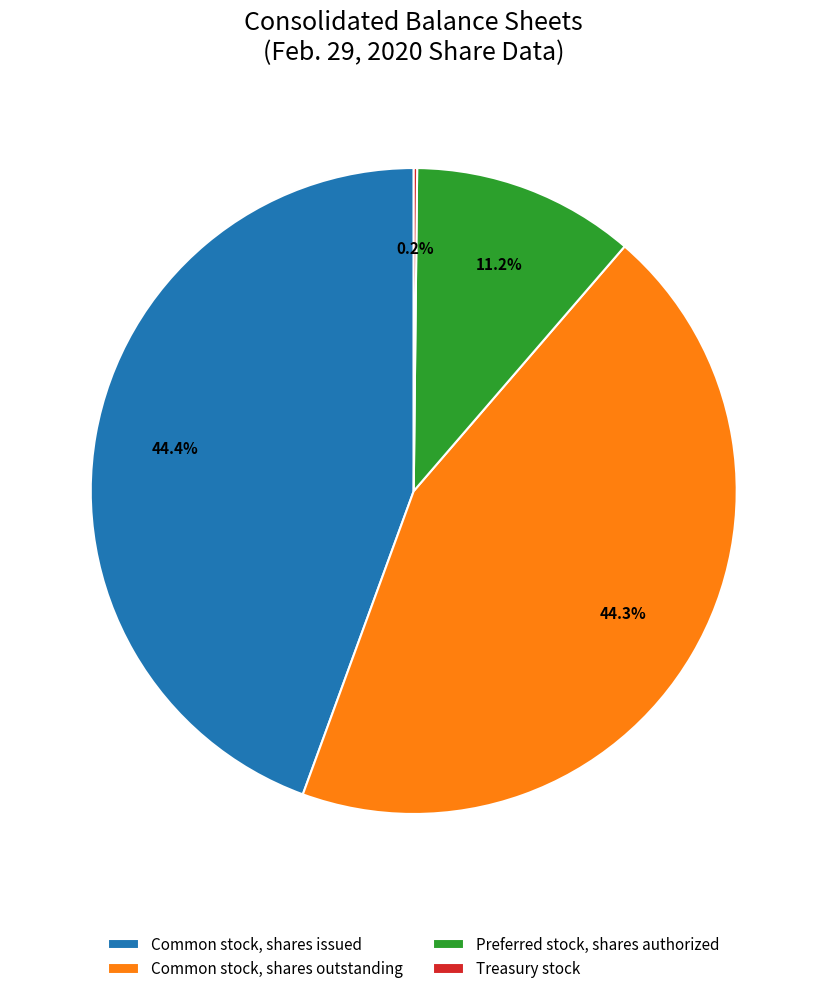

Between Preferred stock, shares authorized and Common stock, shares outstanding, which is larger?

Common stock, shares outstanding